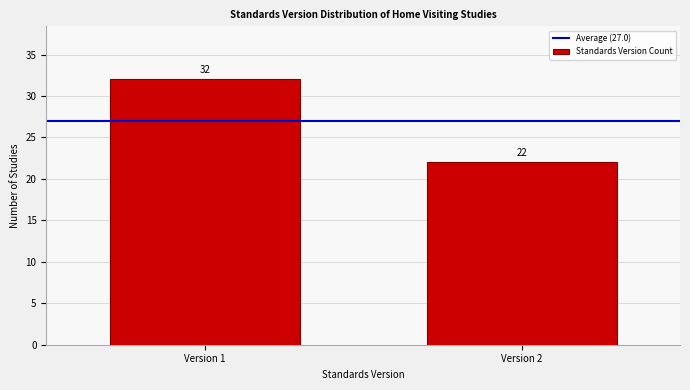

Reading left to right, transcribe all the data shown in this chart.

32	22